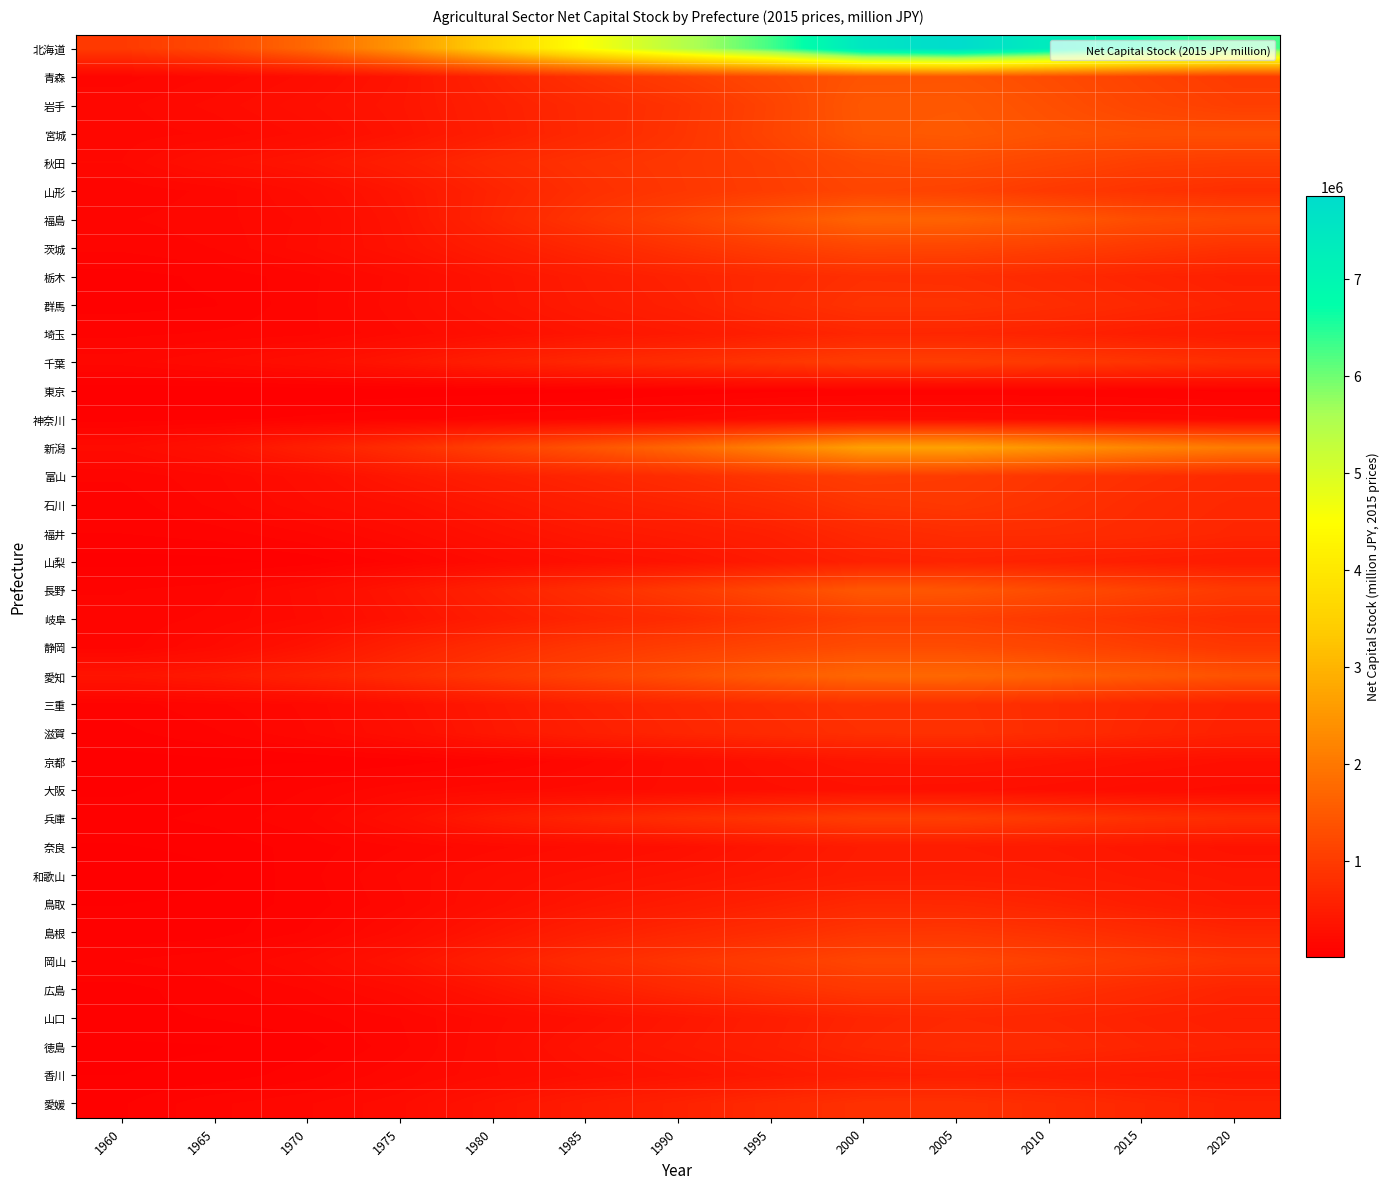

At how many categories does at least one series exceed 2542186?

9